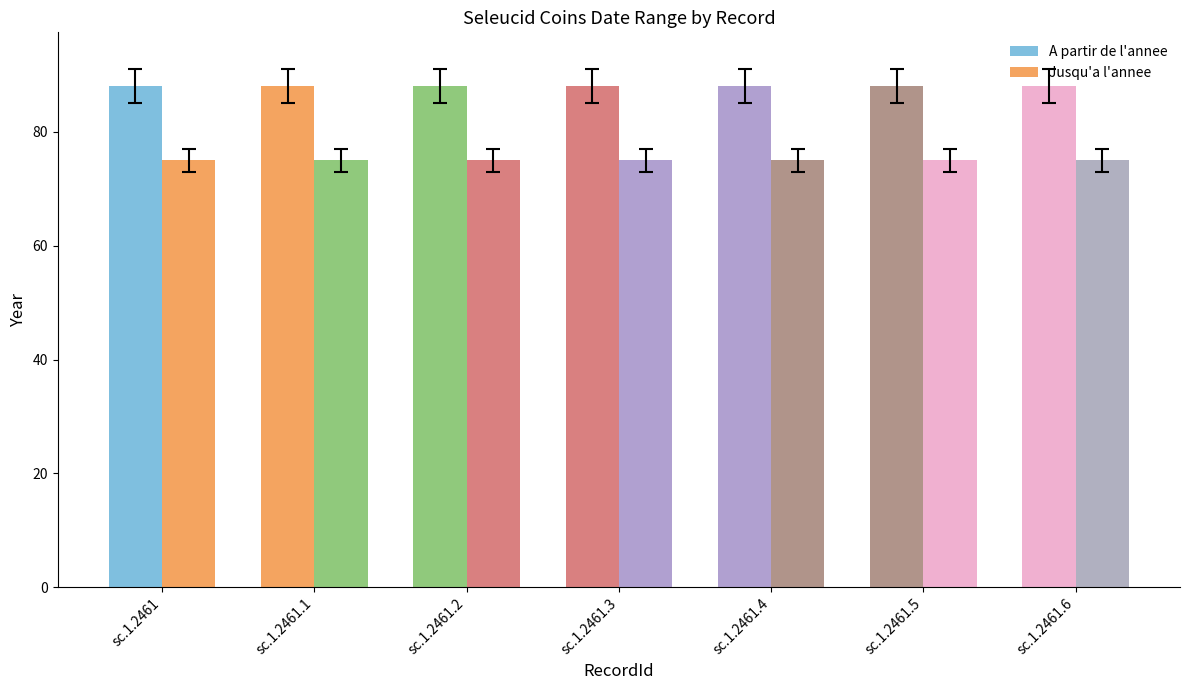

Which series has the largest total across all categories?

A partir de l'annee